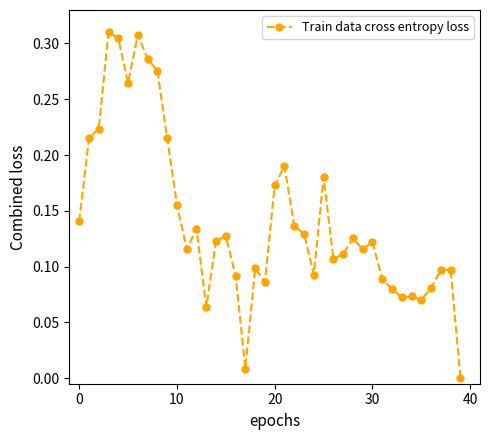

What is the sum of all values?

5.7